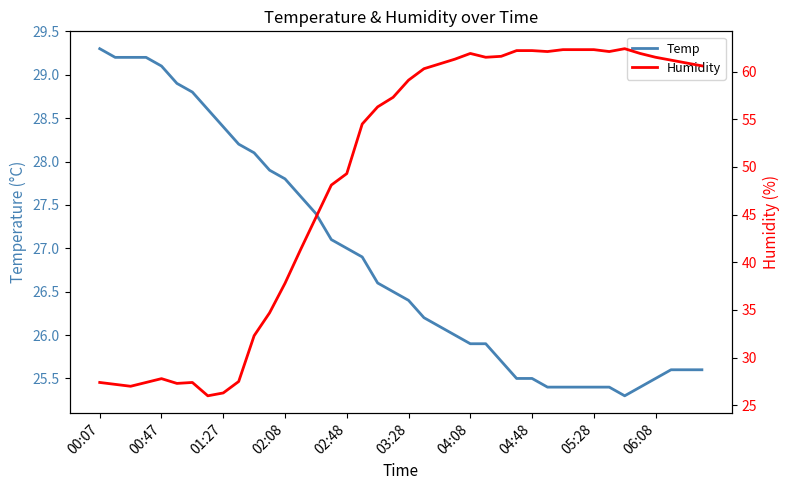

Does the chart have visible grid lines?

No